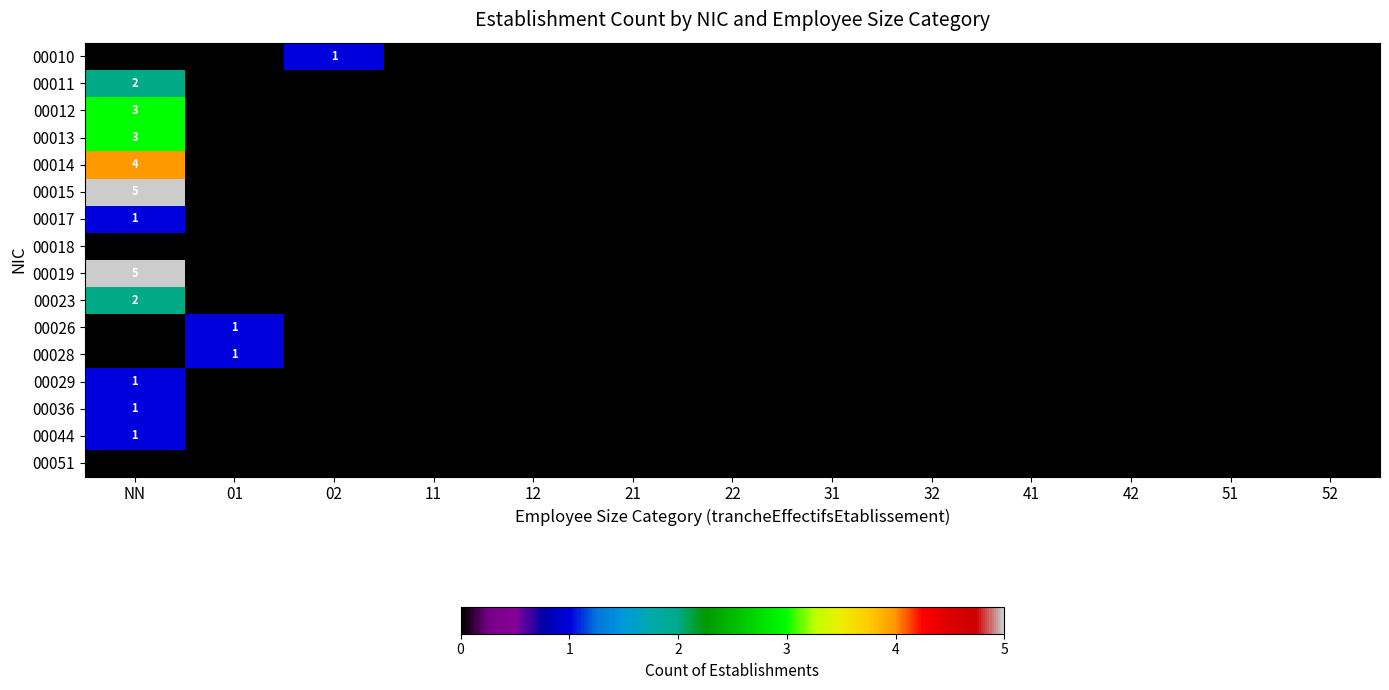

The value of 00029 at NN is 0. True or false?

False